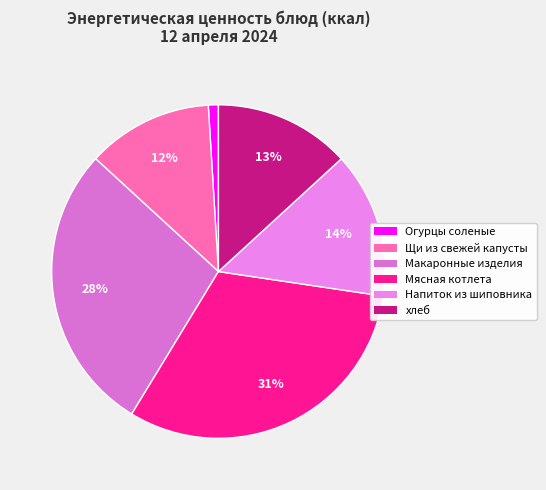

How many slices are in this pie chart?

6